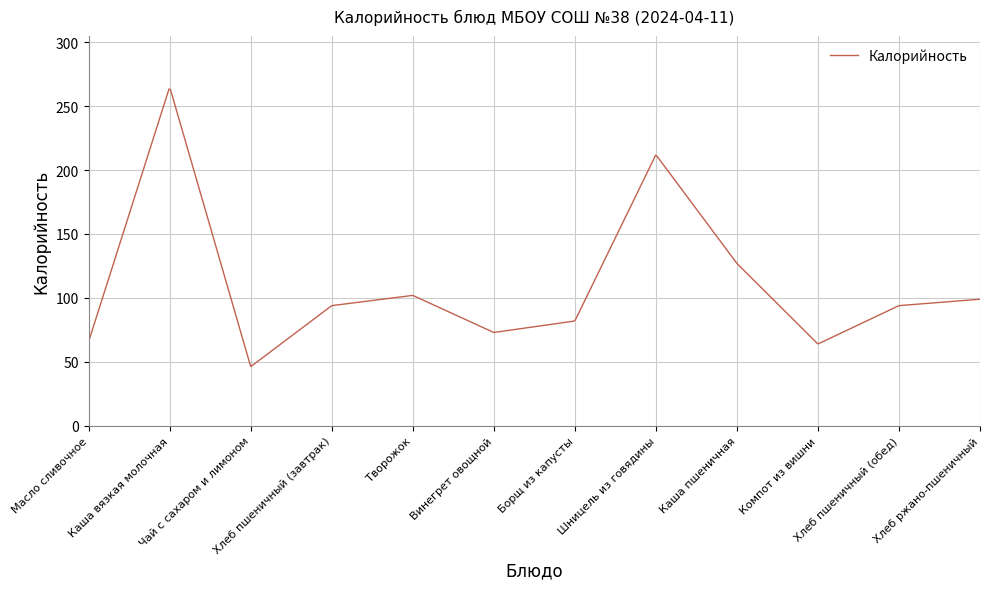

What is the smallest value displayed?

46.4